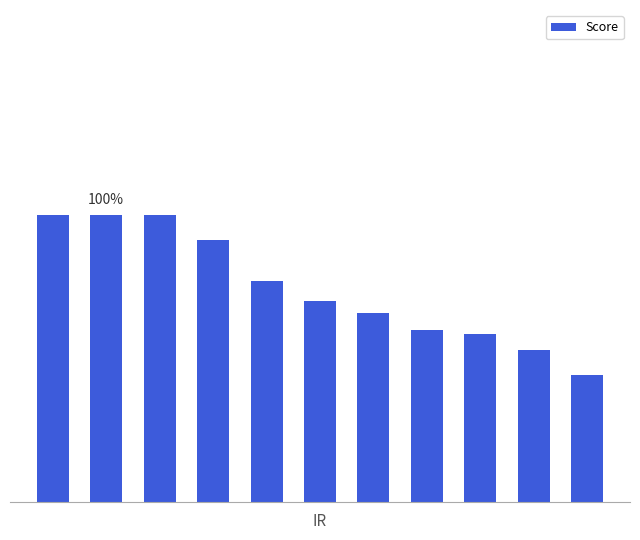

Does the chart contain any negative values?

No